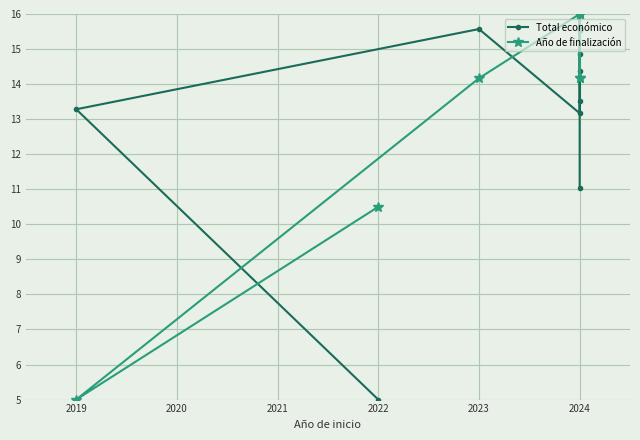

What is the highest value of the Año de finalización series?

16.0